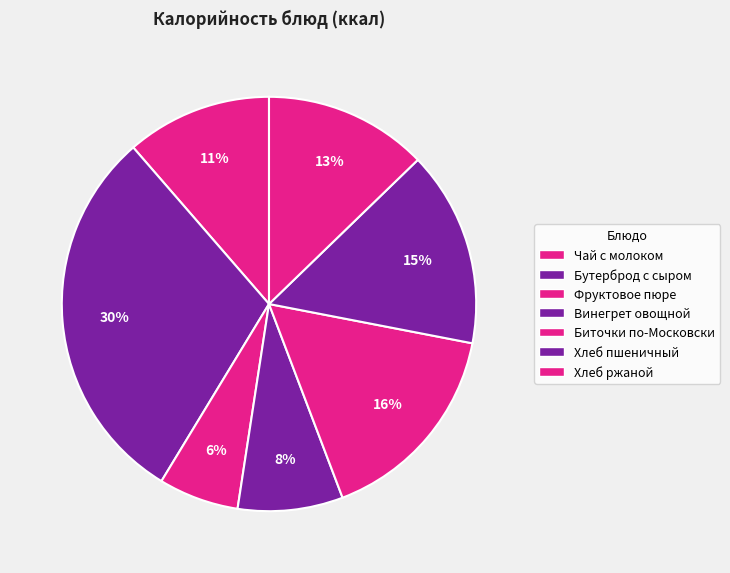

To the nearest percent, what is the average slice percentage?

14%